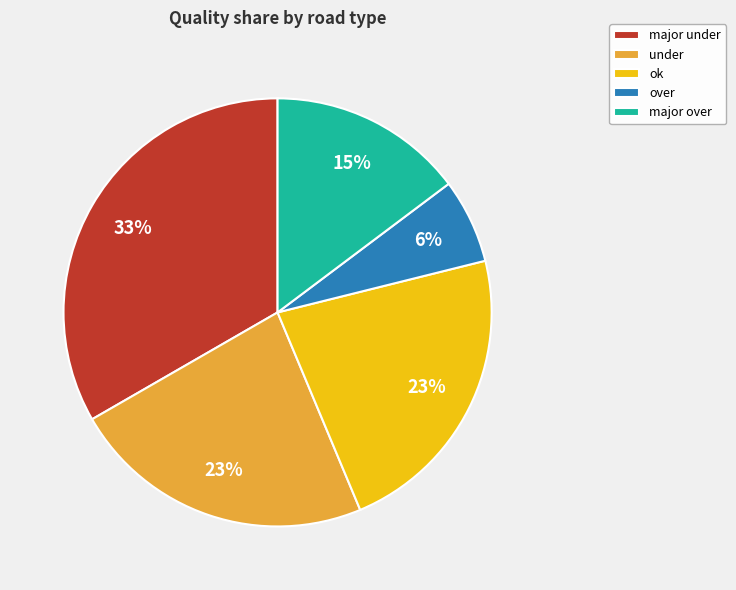

What is the smallest slice in the pie chart?

over